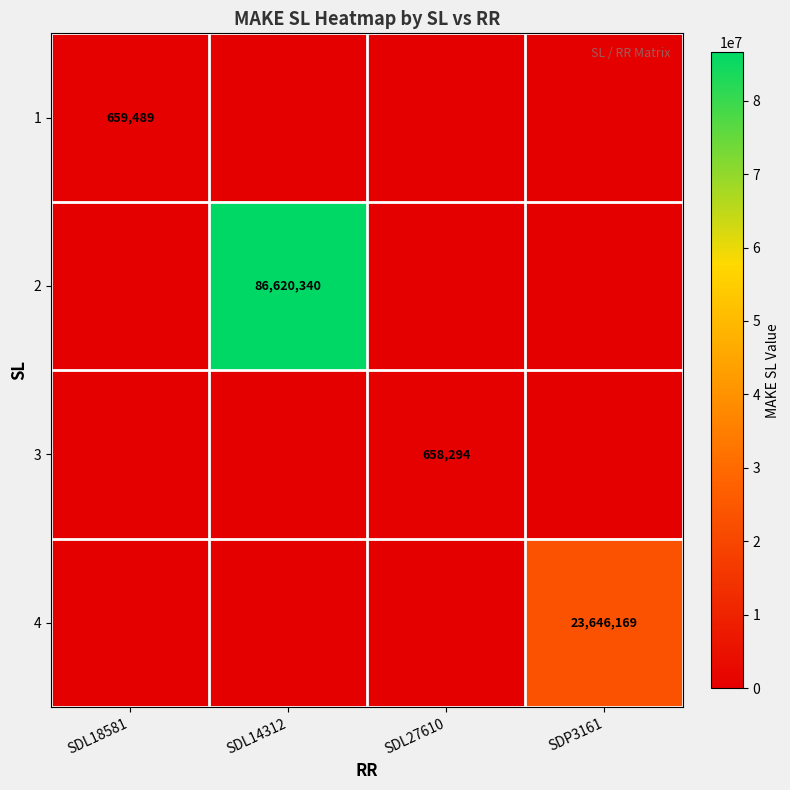

The value of 3 at SDL27610 is 262713. True or false?

False